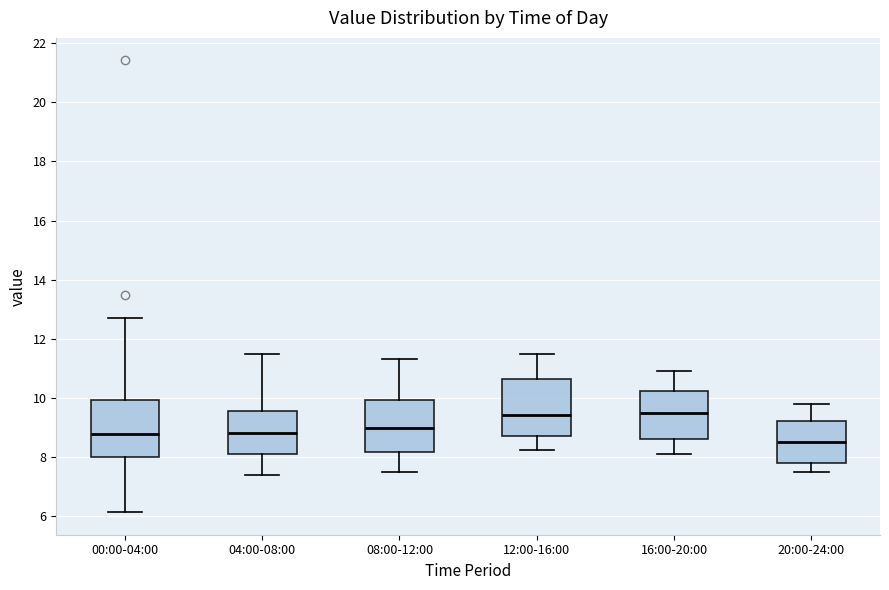

Reading left to right, read every box against the y-axis: the position of its median line, the range the box covers, and the ends of its whiskers. The values are not printed on the chart, so give them approximately, as read against the axis.

00:00-04:00: median 8.8, box 8.0 to 10.0, whiskers 6.2 to 12.8
04:00-08:00: median 8.8, box 8.2 to 9.6, whiskers 7.4 to 11.6
08:00-12:00: median 9.0, box 8.2 to 10.0, whiskers 7.6 to 11.4
12:00-16:00: median 9.4, box 8.8 to 10.6, whiskers 8.2 to 11.6
16:00-20:00: median 9.6, box 8.6 to 10.2, whiskers 8.2 to 11.0
20:00-24:00: median 8.6, box 7.8 to 9.2, whiskers 7.6 to 9.8